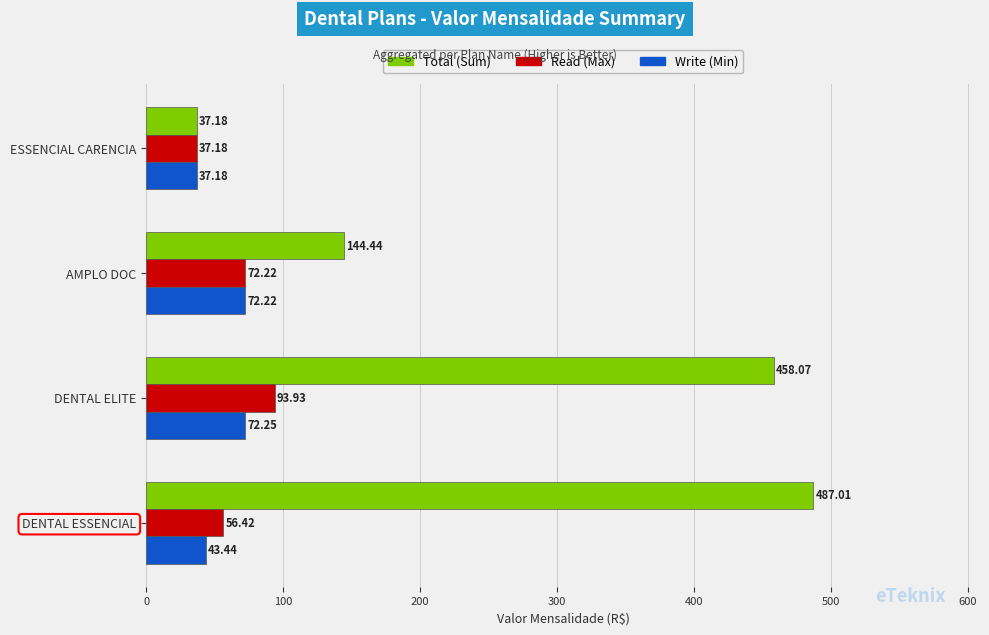

At which category does the chart reach its peak across all series?

DENTAL ESSENCIAL